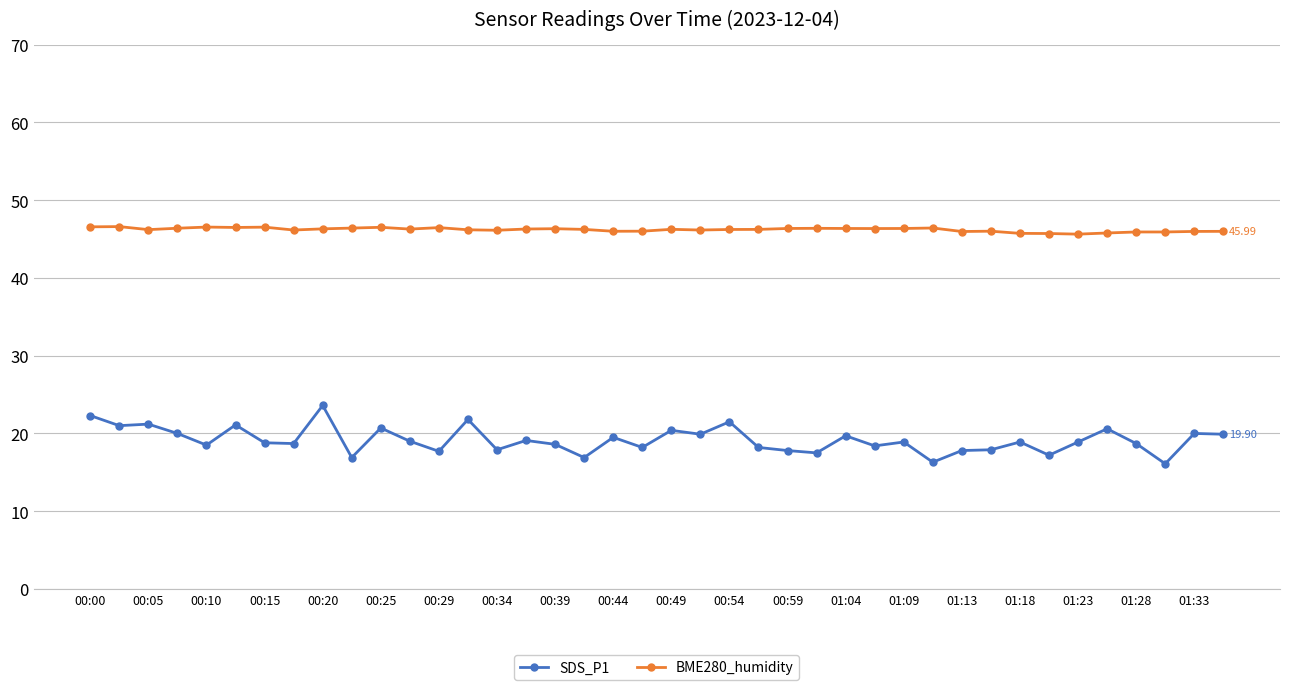

What is the sum of all SDS_P1 values?

766.1